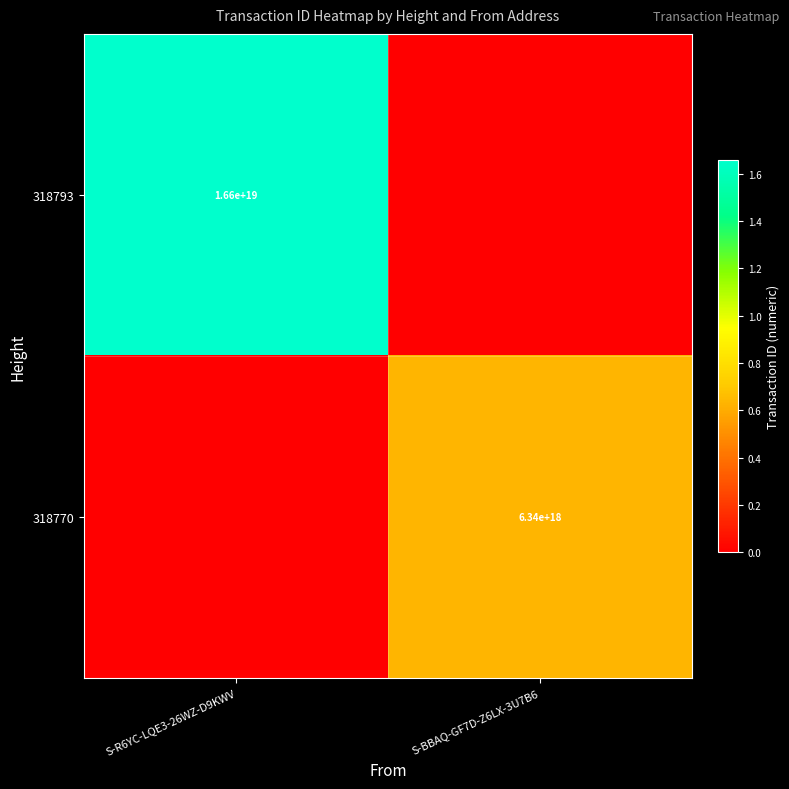

Between S-R6YC-LQE3-26WZ-D9KWV and S-BBAQ-GF7D-Z6LX-3U7B6, which is larger?

S-R6YC-LQE3-26WZ-D9KWV